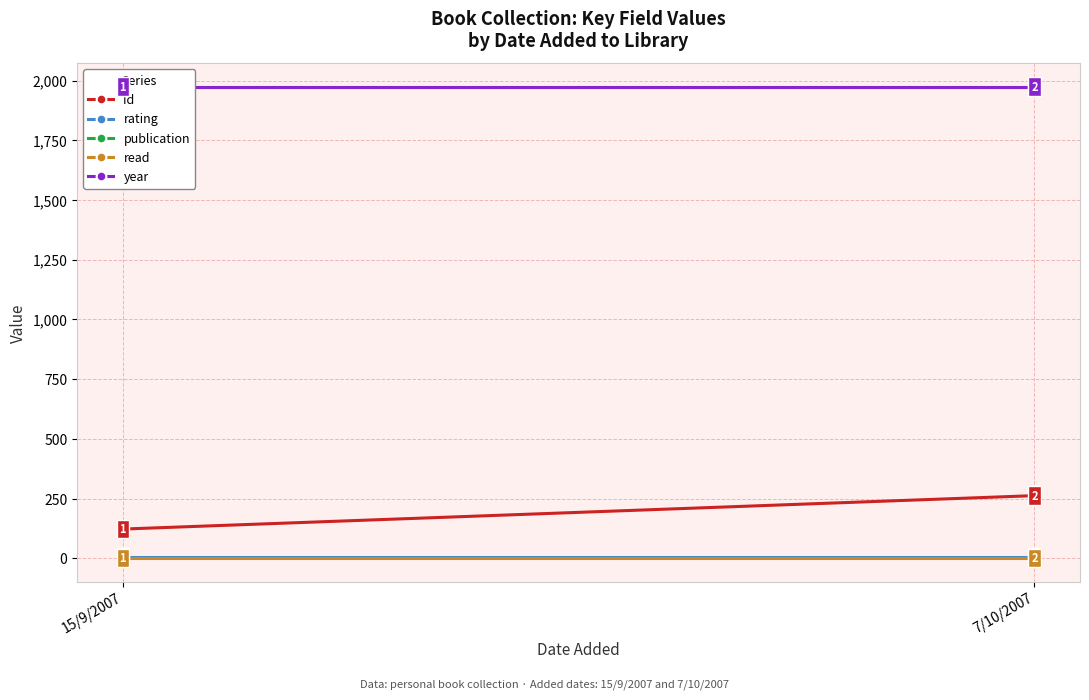

Where is publication nearest to the value 1974?

15/9/2007